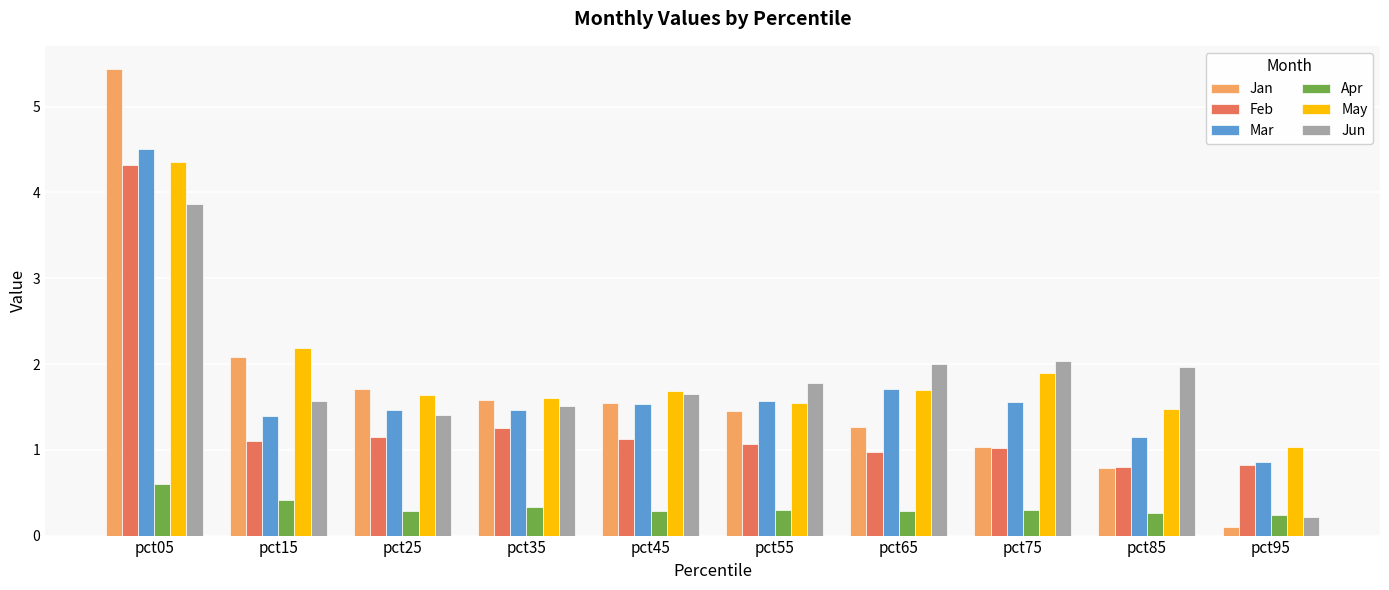

How many groups of bars are there?

10